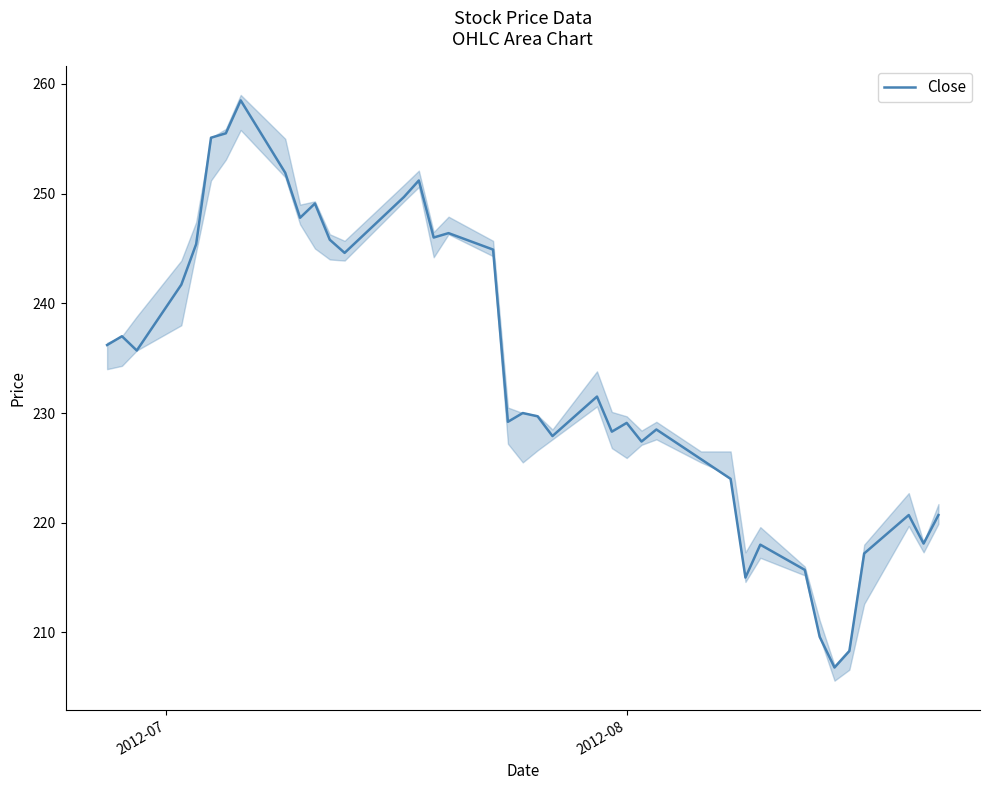

What is the lowest value of the Close series?

206.8